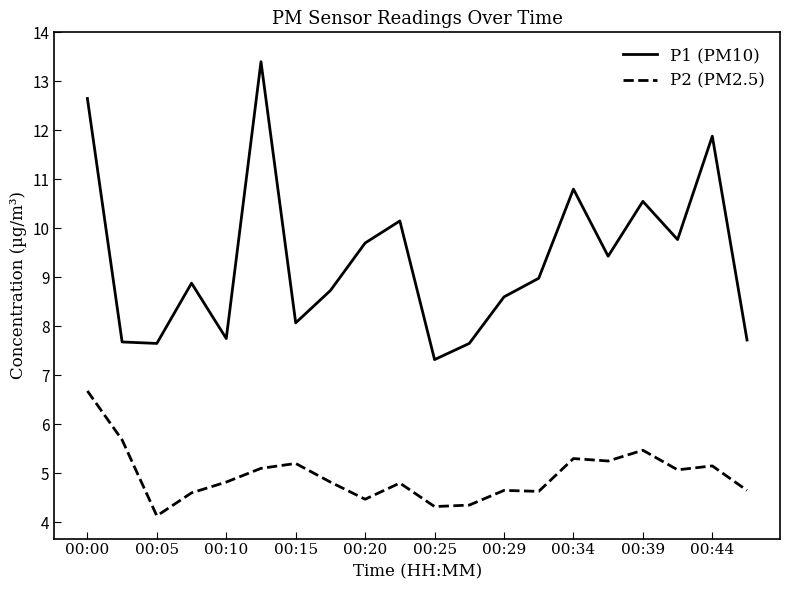

Does the chart display data point markers on the line(s)?

No